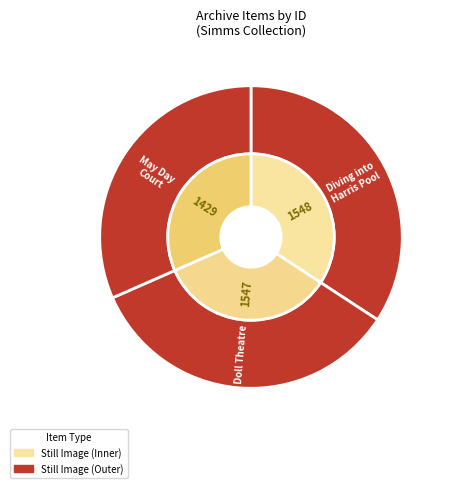

To the nearest percent, what is the difference between the largest and smallest slice percentages?

3%